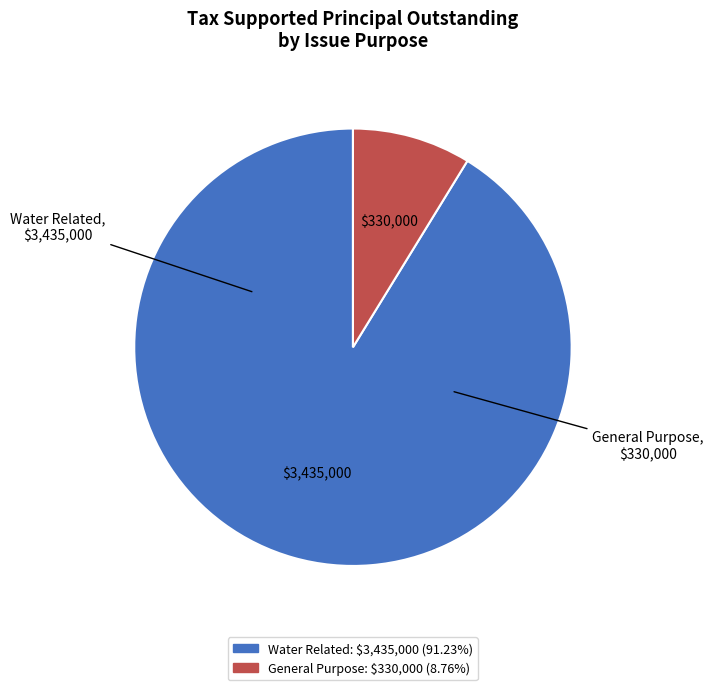

Count the number of slices in the pie.

2